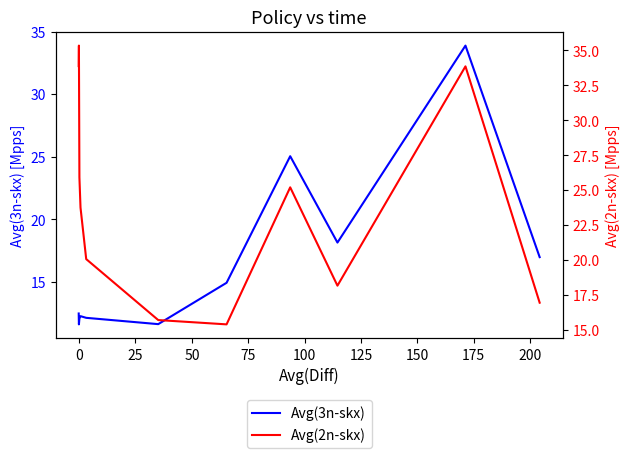

Count the number of data series in this chart.

2